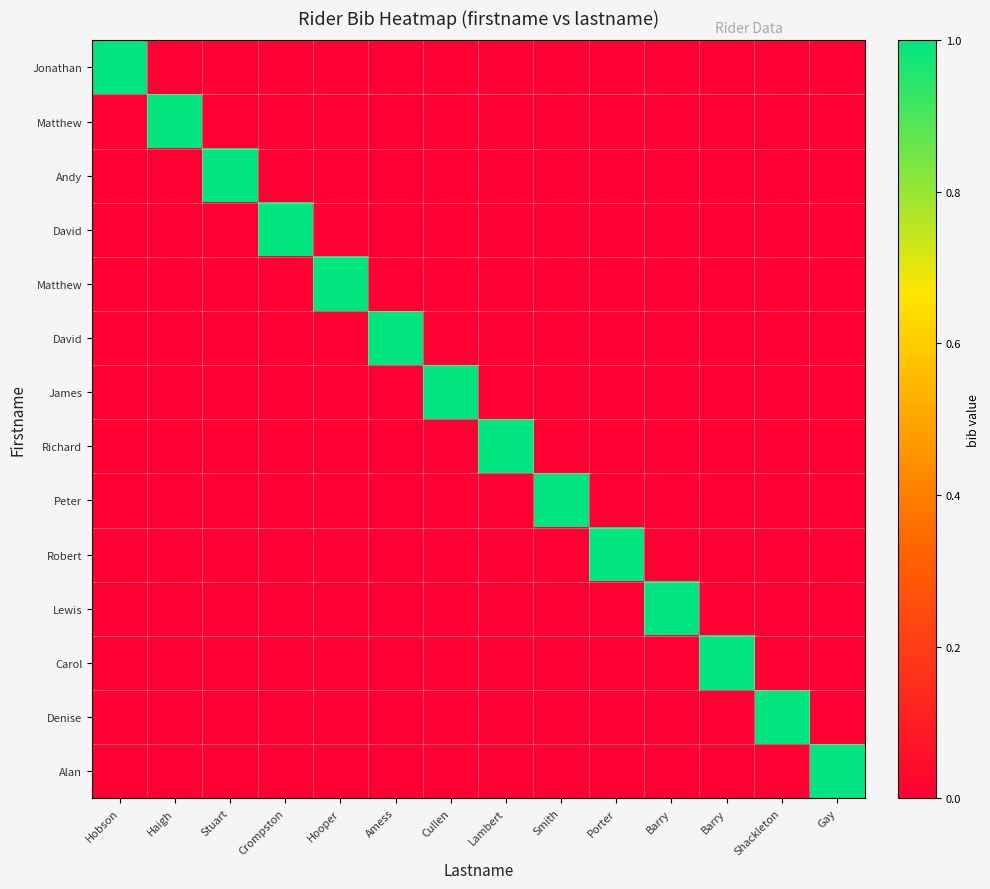

What is the maximum value shown in the chart?

1